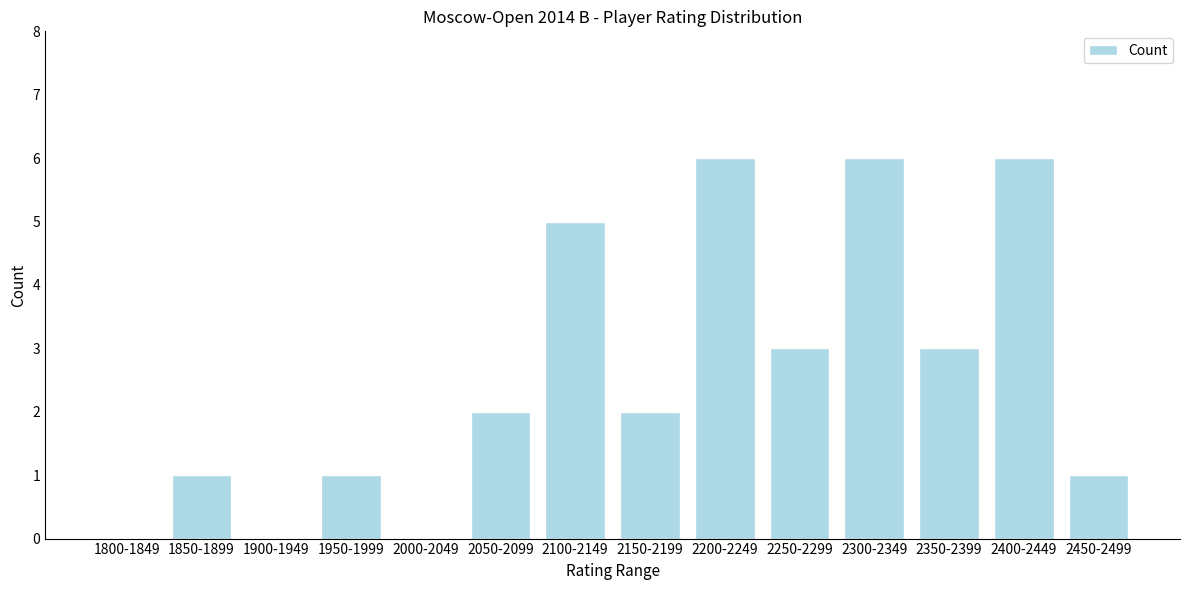

Reading right to left, extract all data points from this chart.

2450-2499=1	2400-2449=6	2350-2399=3	2300-2349=6	2250-2299=3	2200-2249=6	2150-2199=2	2100-2149=5	2050-2099=2	2000-2049=0	1950-1999=1	1900-1949=0	1850-1899=1	1800-1849=0